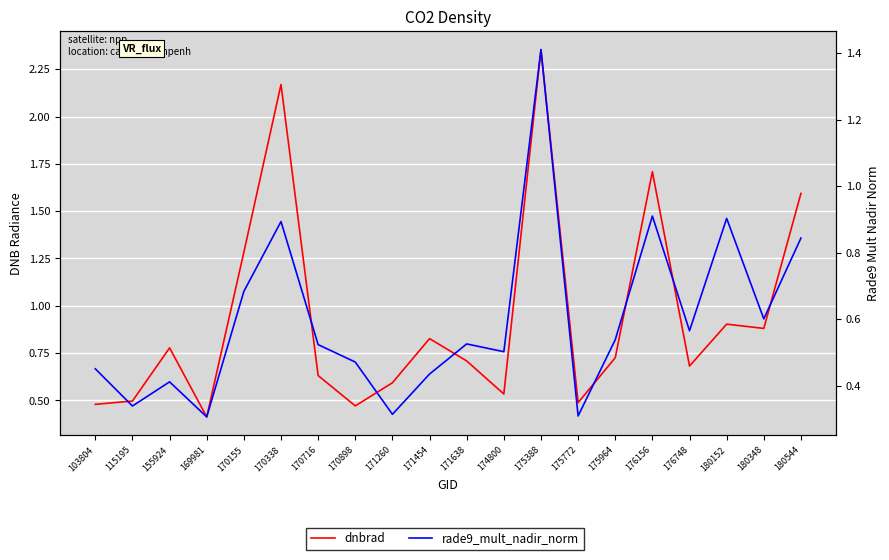

Which series ends up on top after the final intersection of rade9_mult_nadir_norm and dnbrad?

dnbrad